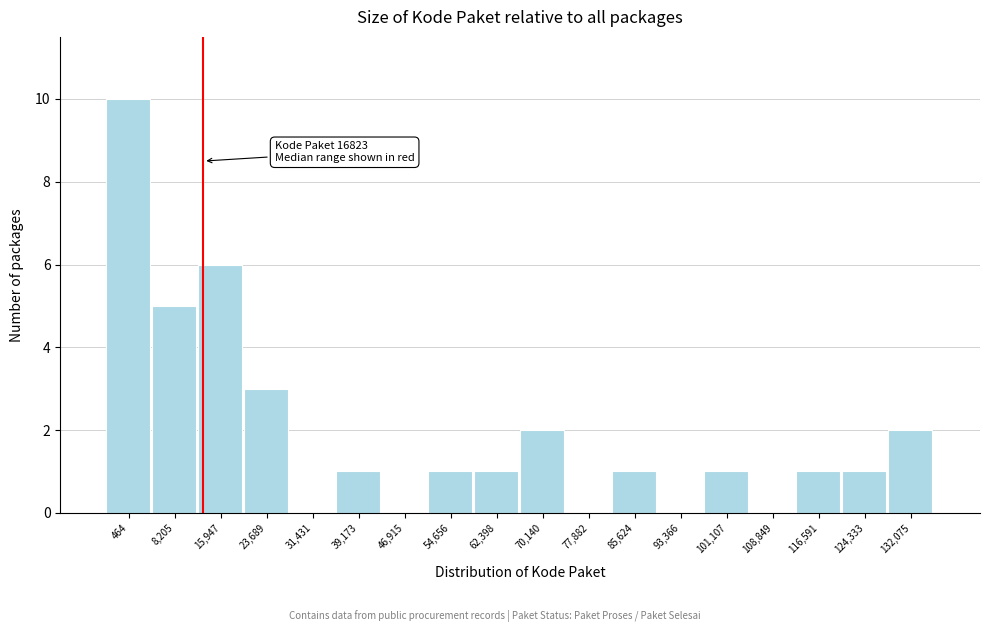

Reading left to right, list all the values displayed in this chart.

464=10	8,205=5	15,947=6	23,689=3	31,431=0	39,173=1	46,915=0	54,656=1	62,398=1	70,140=2	77,882=0	85,624=1	93,366=0	101,107=1	108,849=0	116,591=1	124,333=1	132,075=2